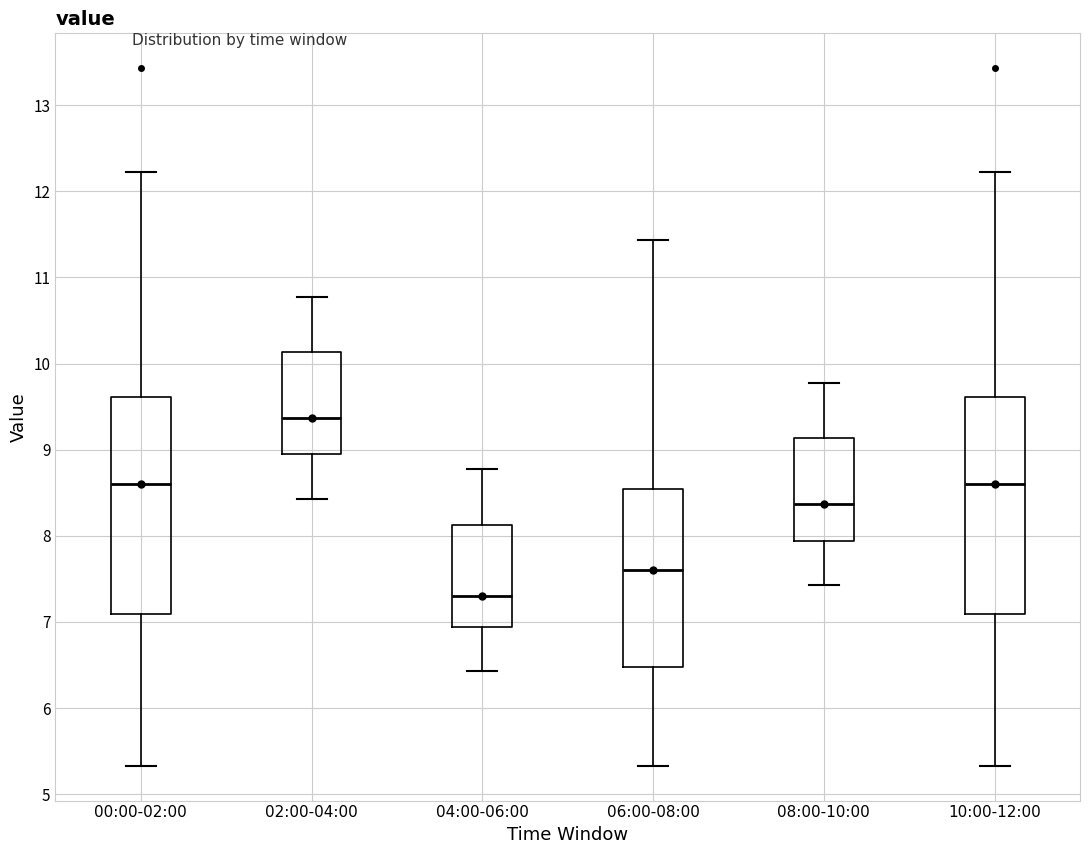

Which box has the lowest median line?

04:00-06:00